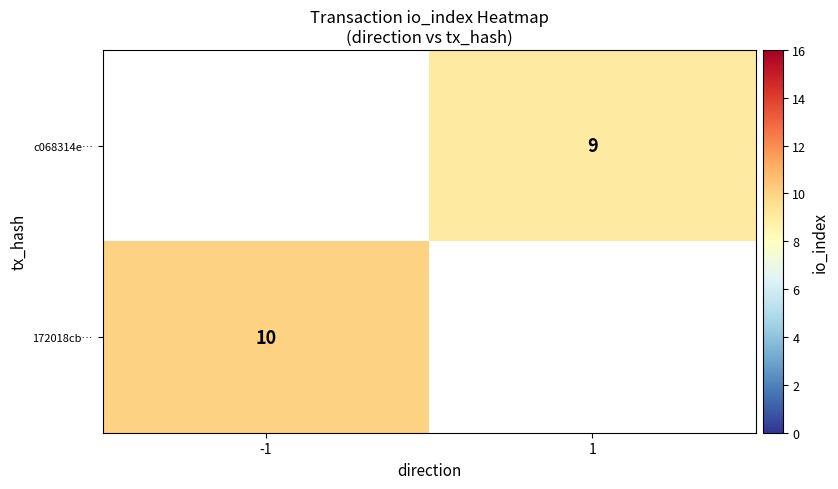

Is it true that c068314e… equals 9 at 1?

True